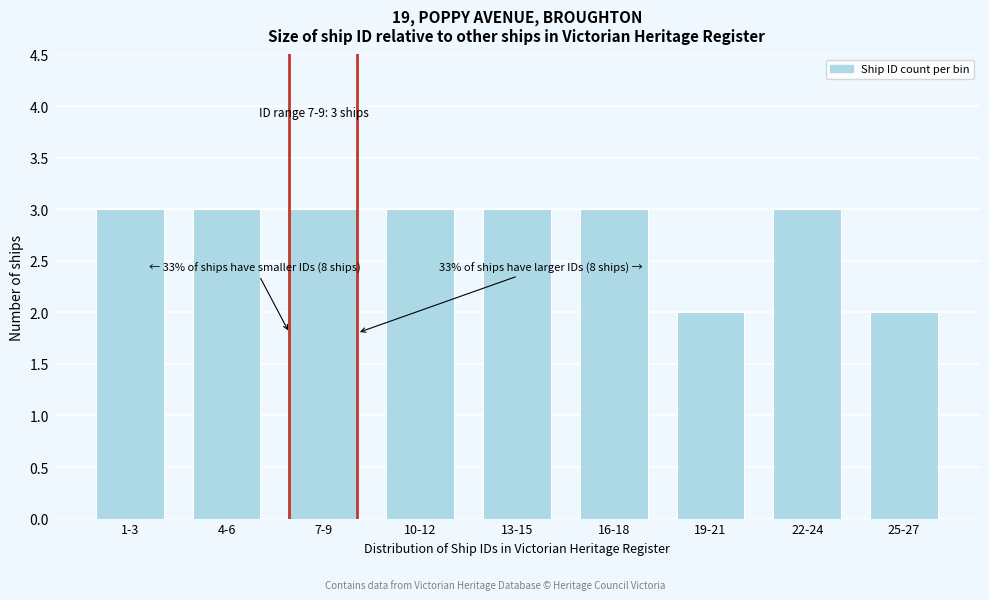

Reading left to right, list all the values displayed in this chart.

1-3=3	4-6=3	7-9=3	10-12=3	13-15=3	16-18=3	19-21=2	22-24=3	25-27=2